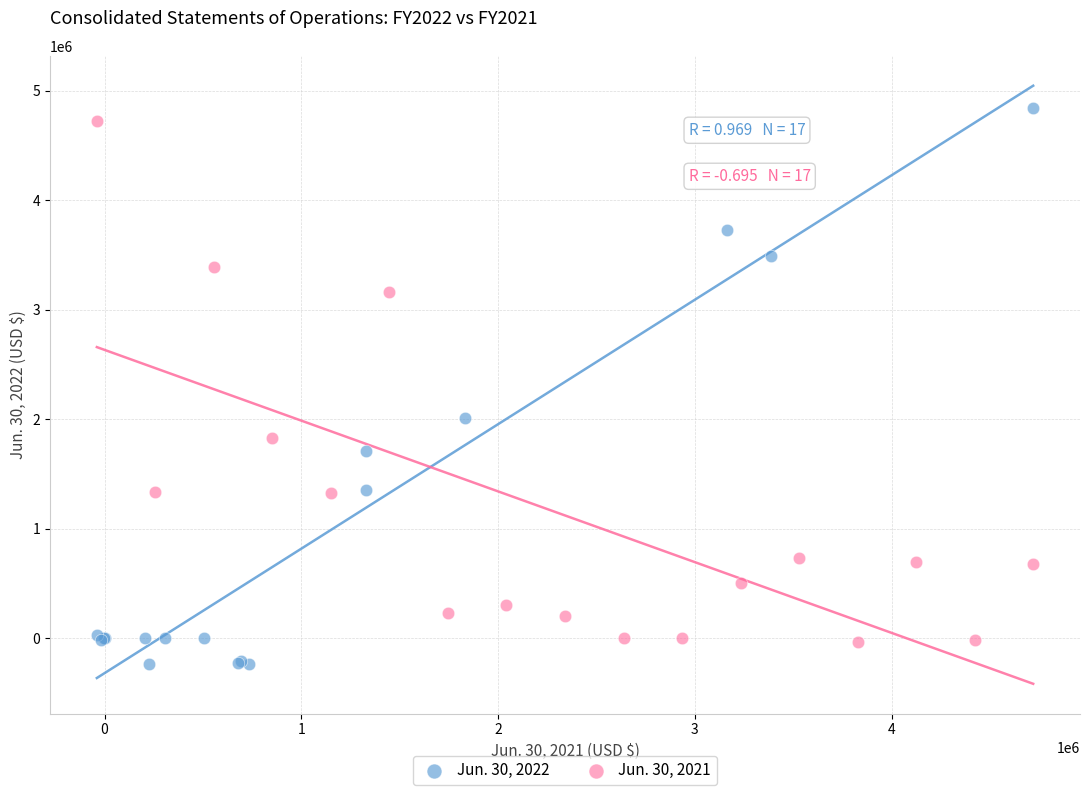

What are all the series names shown in the legend?

Jun. 30, 2022, Jun. 30, 2021